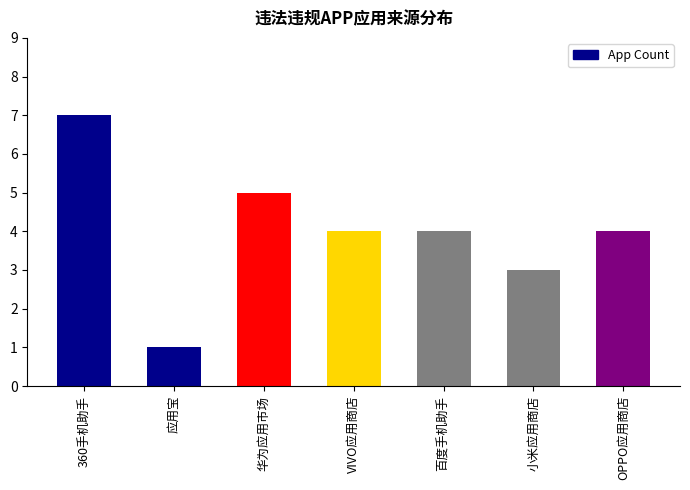

At which category does the chart reach its peak across all series?

360手机助手